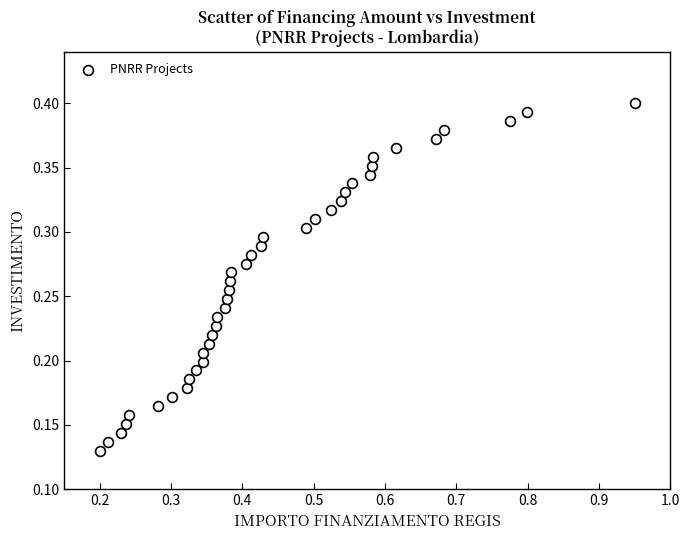

What is the range of X values (max minus min)?

0.8